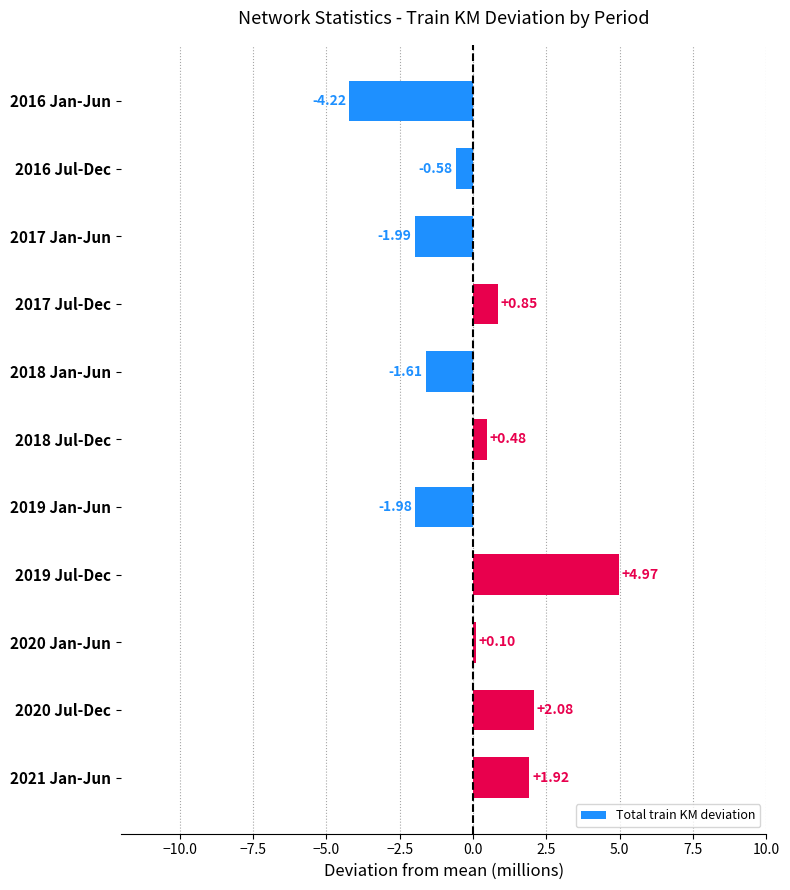

Does the chart contain stacked bars?

No